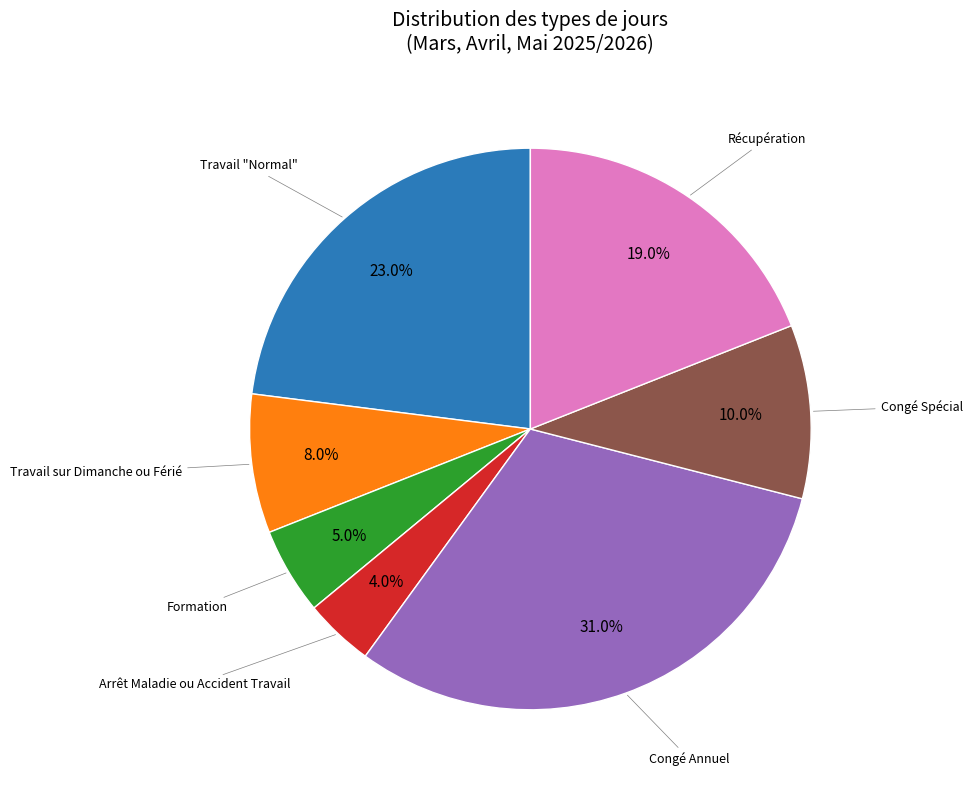

Is there a majority slice in this chart?

No